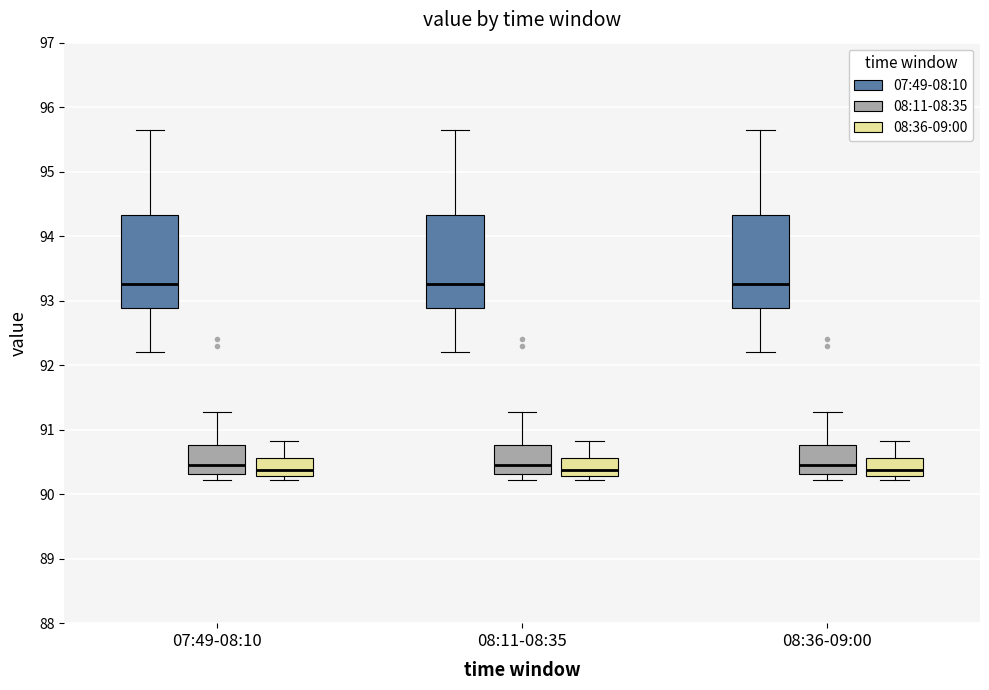

Reading left to right, read every box against the y-axis: the position of its median line, the range the box covers, and the ends of its whiskers. The values are not printed on the chart, so give them approximately, as read against the axis.

07:49-08:10 (07:49-08:10): median 93.3, box 92.9 to 94.3, whiskers 92.2 to 95.6
07:49-08:10 (08:11-08:35): median 90.5, box 90.3 to 90.8, whiskers 90.2 to 91.3
07:49-08:10 (08:36-09:00): median 90.4, box 90.3 to 90.6, whiskers 90.2 to 90.8
08:11-08:35 (07:49-08:10): median 93.3, box 92.9 to 94.3, whiskers 92.2 to 95.6
08:11-08:35 (08:11-08:35): median 90.5, box 90.3 to 90.8, whiskers 90.2 to 91.3
08:11-08:35 (08:36-09:00): median 90.4, box 90.3 to 90.6, whiskers 90.2 to 90.8
08:36-09:00 (07:49-08:10): median 93.3, box 92.9 to 94.3, whiskers 92.2 to 95.6
08:36-09:00 (08:11-08:35): median 90.5, box 90.3 to 90.8, whiskers 90.2 to 91.3
08:36-09:00 (08:36-09:00): median 90.4, box 90.3 to 90.6, whiskers 90.2 to 90.8